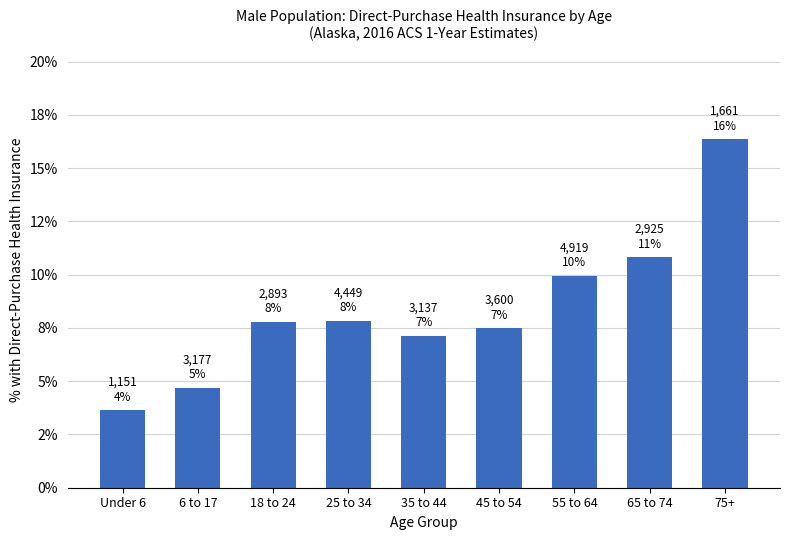

Does the chart contain any negative values?

No